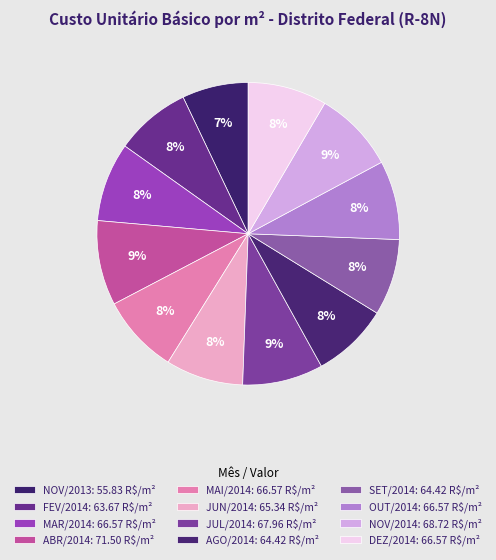

True or false: NOV/2014 accounts for 9% of the total.

True